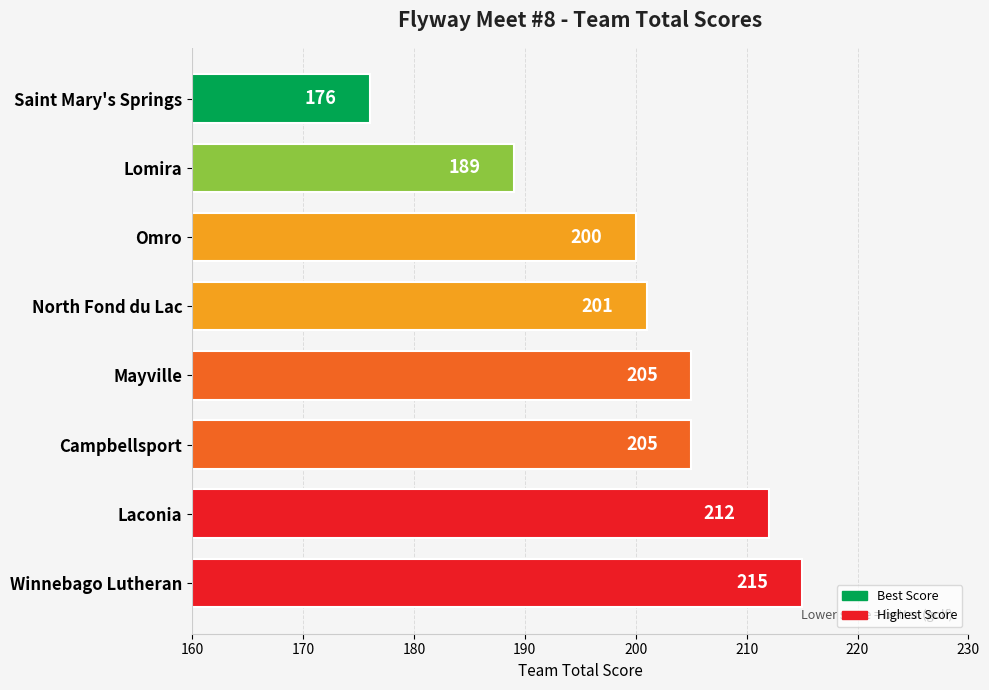

Approximately how many times larger is the value at North Fond du Lac compared to Omro?

1.0